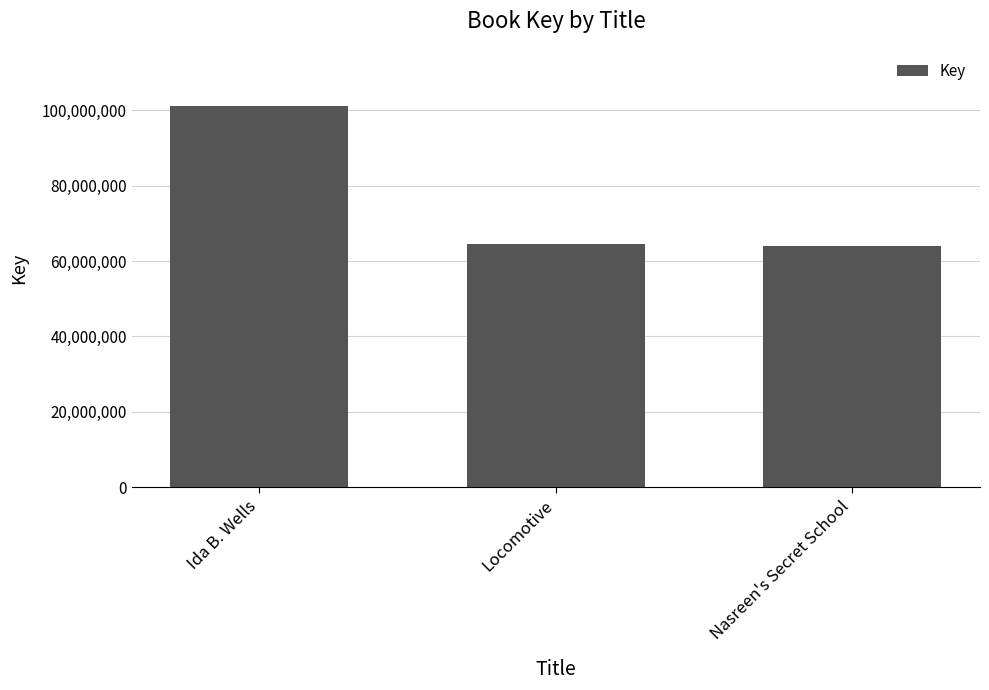

True or false: the data shows 101099293 at Ida B. Wells.

True